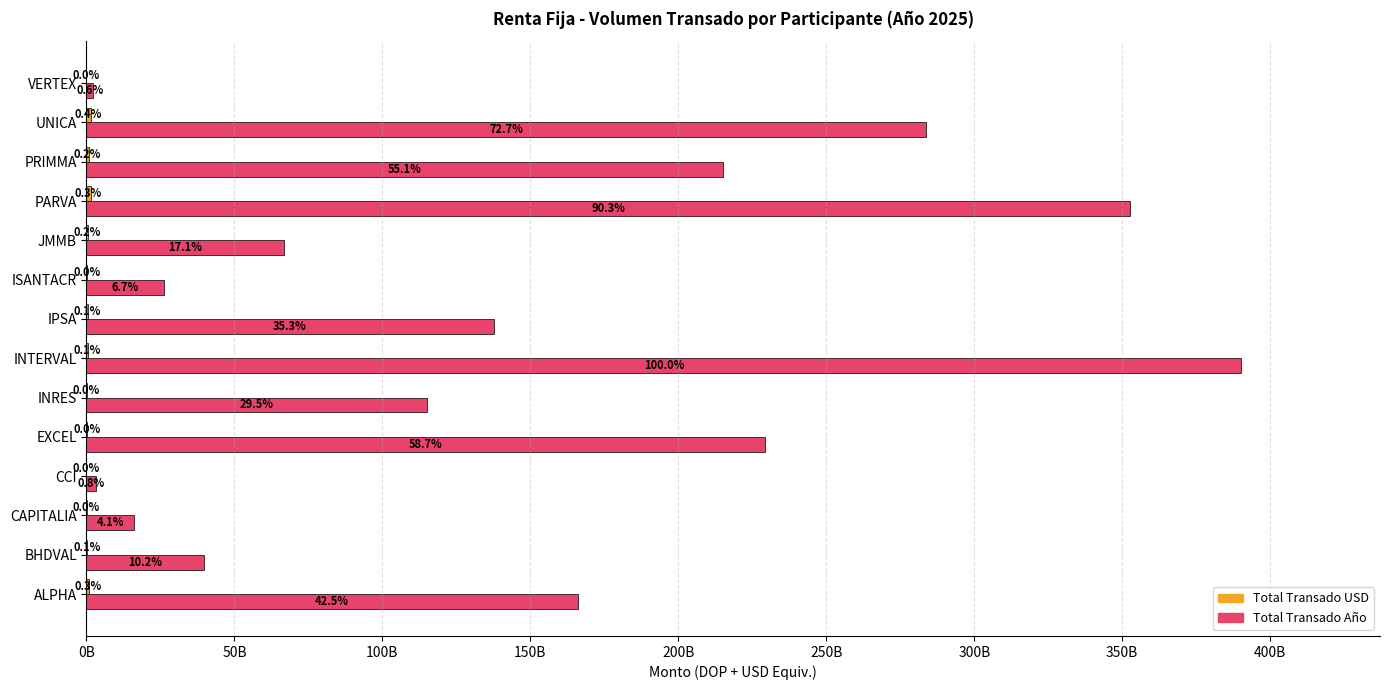

List the series in order of their peak value, highest first.

Total Transado Año, Total Transado USD